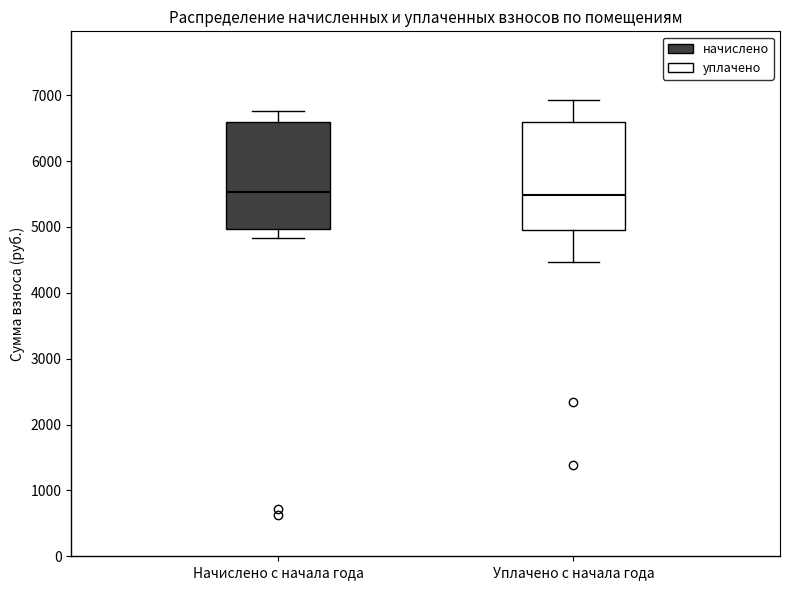

Where does the median line of the box for Уплачено с начала года sit on the y-axis? The values are not printed on the chart, so give them approximately, as read against the axis.

5500